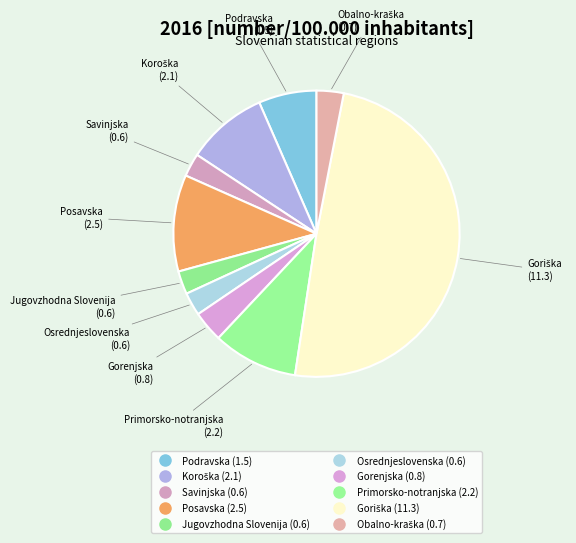

How many segments does this pie chart have?

10